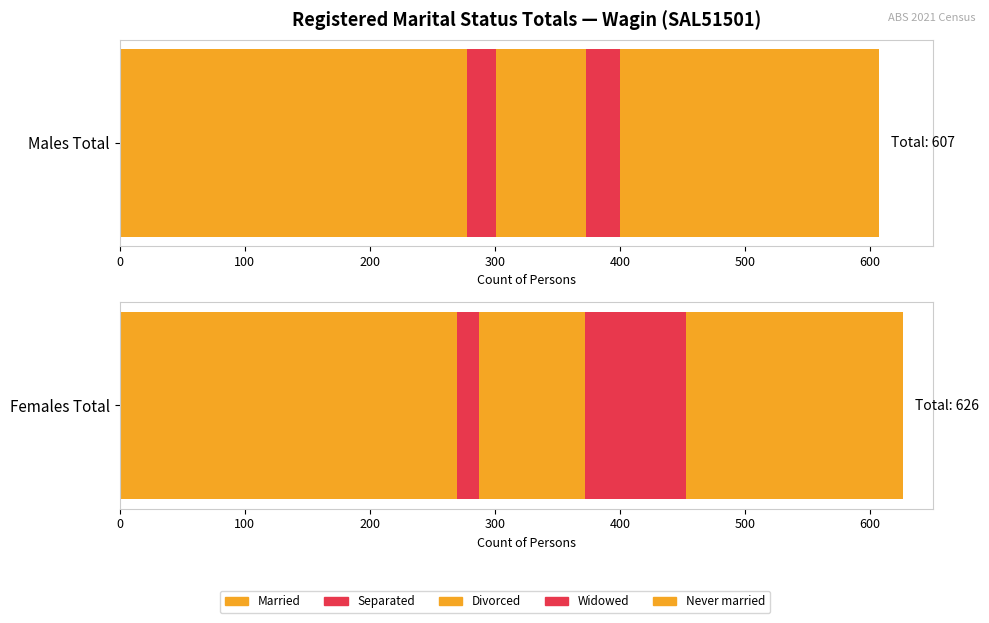

Read the Divorced value at Females - Separated.

81